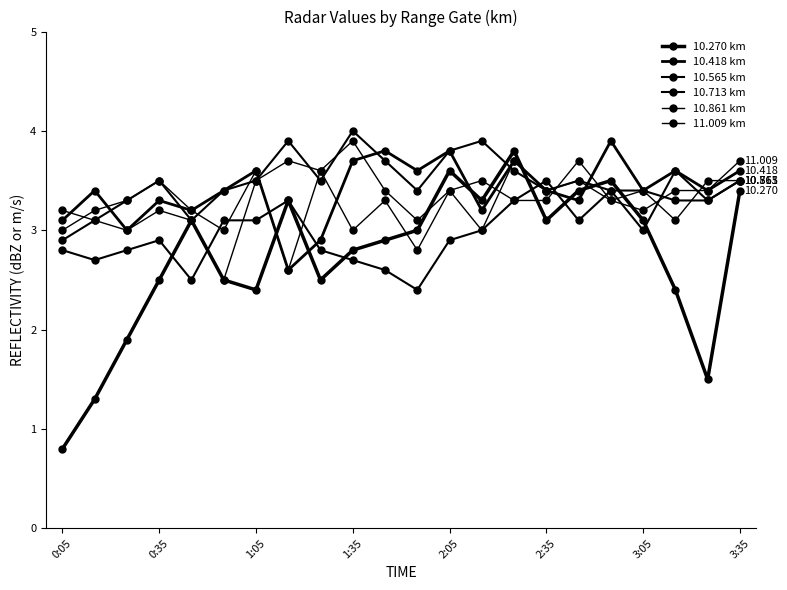

In 10.270 km, how many points are higher than both neighbors (excluding endpoints)?

5